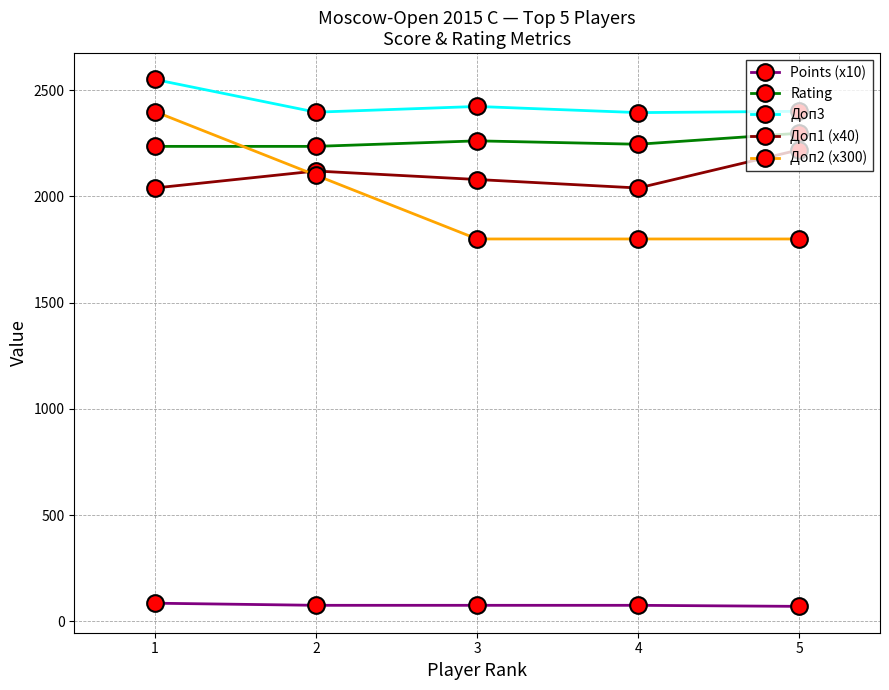

What is the value of the Points (x10) point at the 3rd from the left?

75